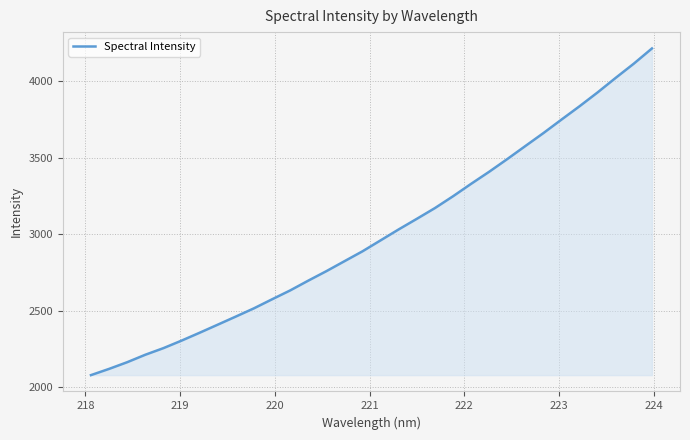

What is the minimum value shown in the chart?

2080.8